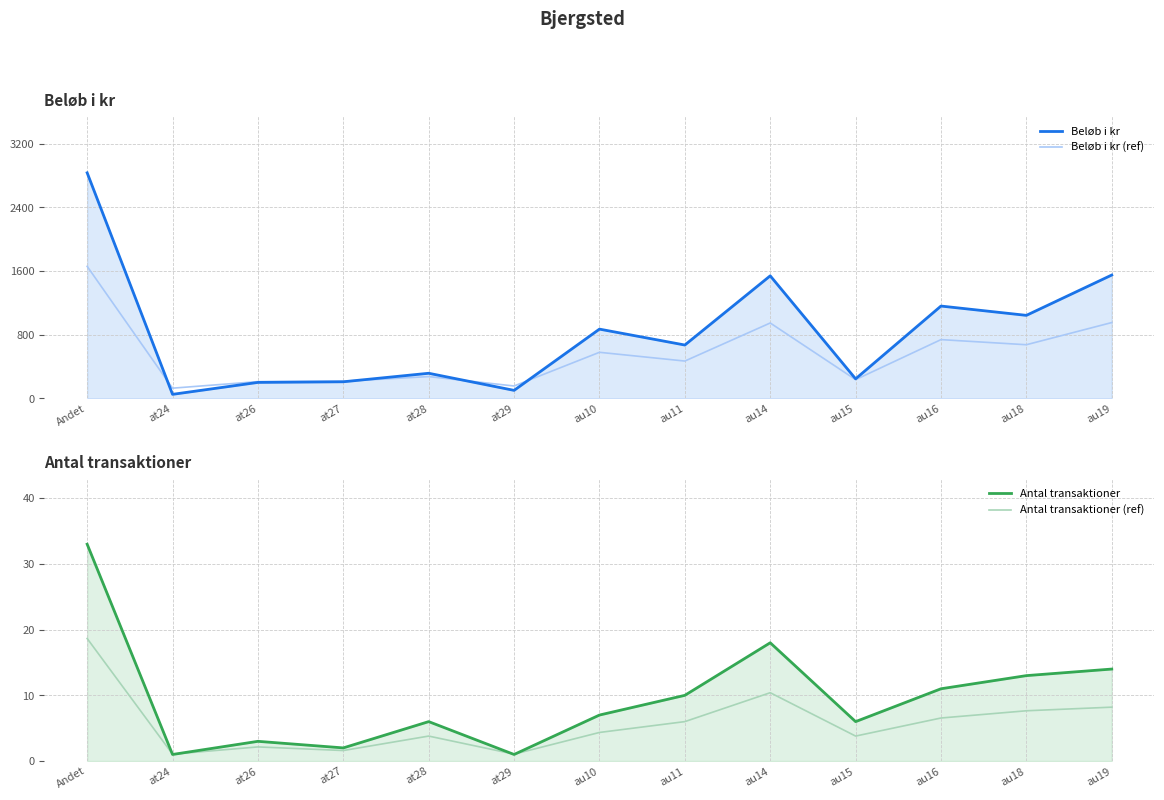

Does the chart display data point markers on the line(s)?

No